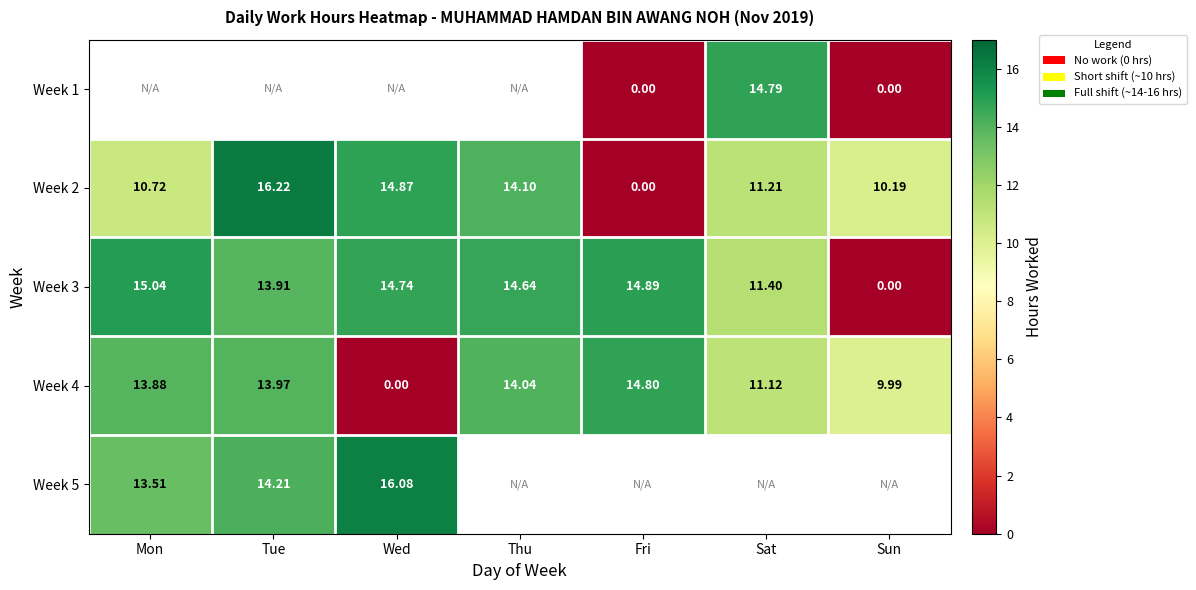

Is it true that Week 2 equals 14.9 at Wed?

True